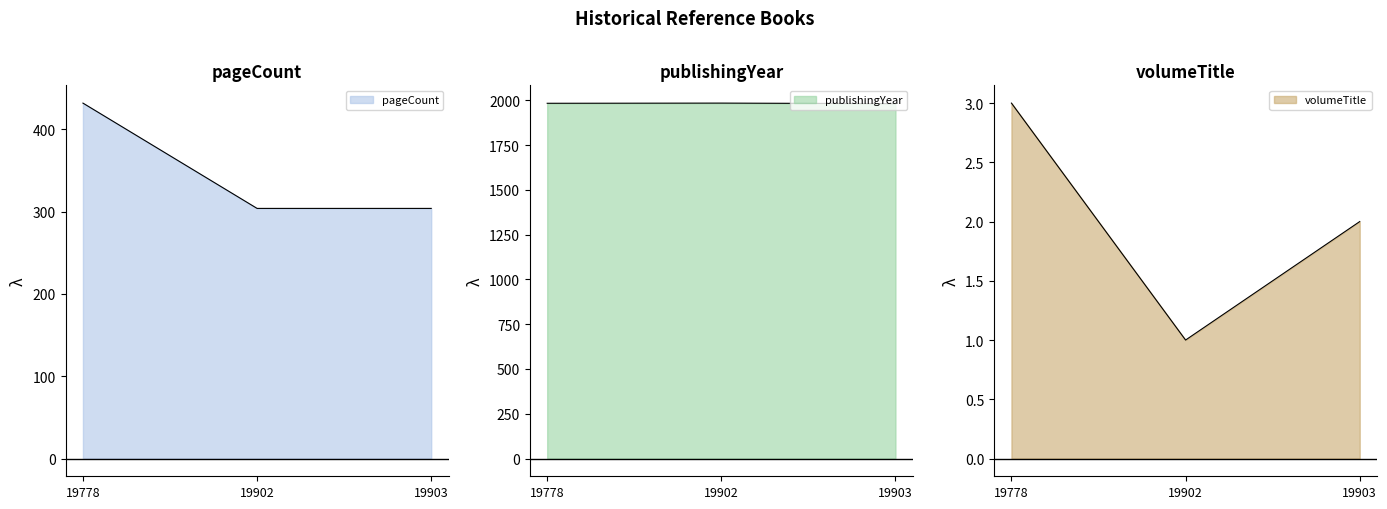

The pageCount series shows 131 at 19902. True or false?

False